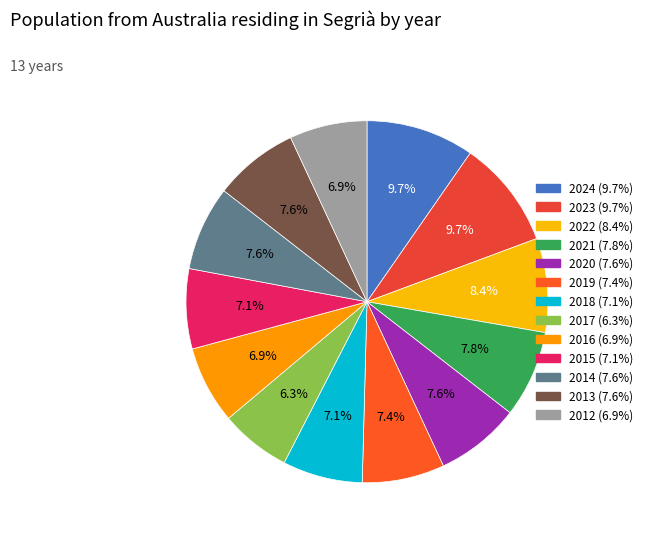

Between 2022 and 2023, which is larger?

2023